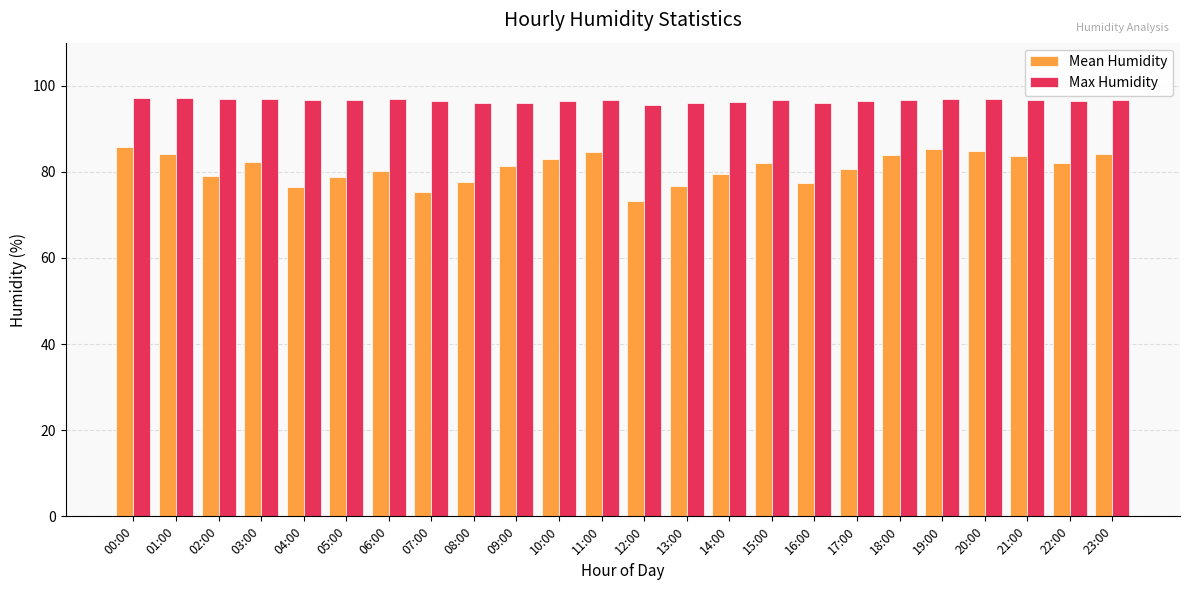

Does the chart contain stacked bars?

No